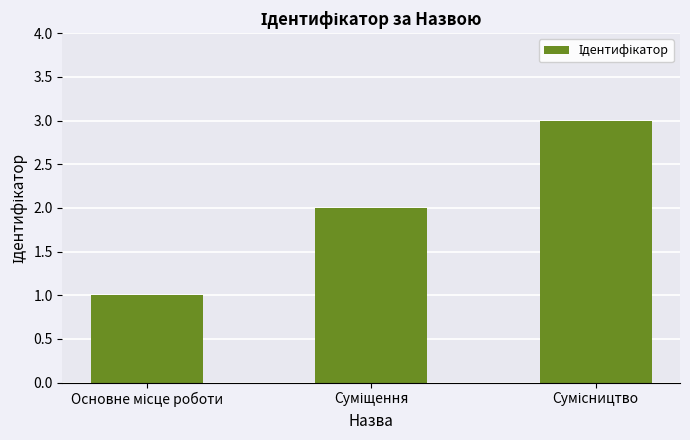

What is the sum of all values?

6